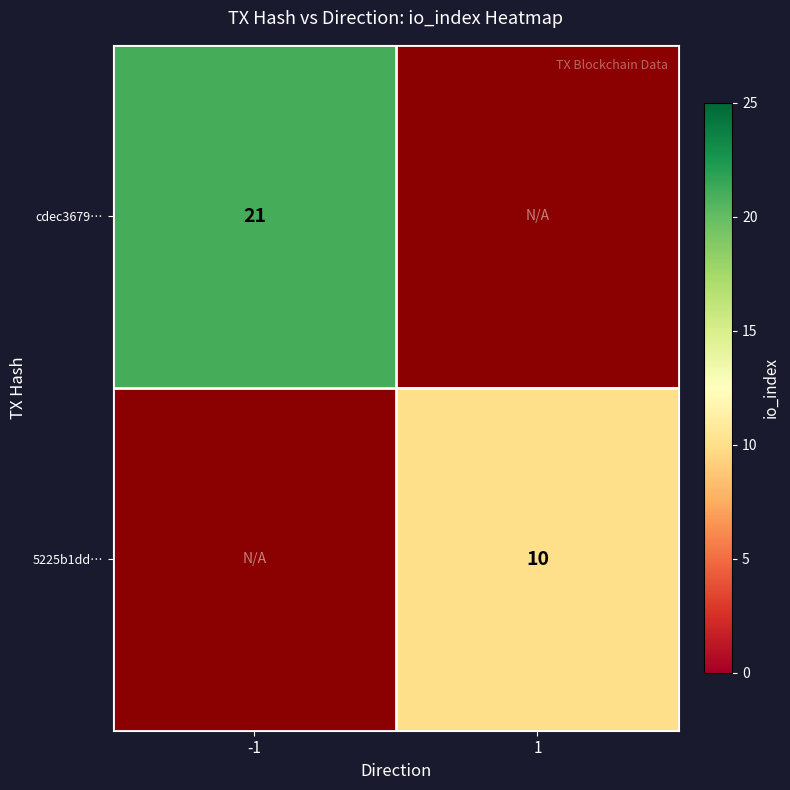

How many distinct data groups are displayed?

2